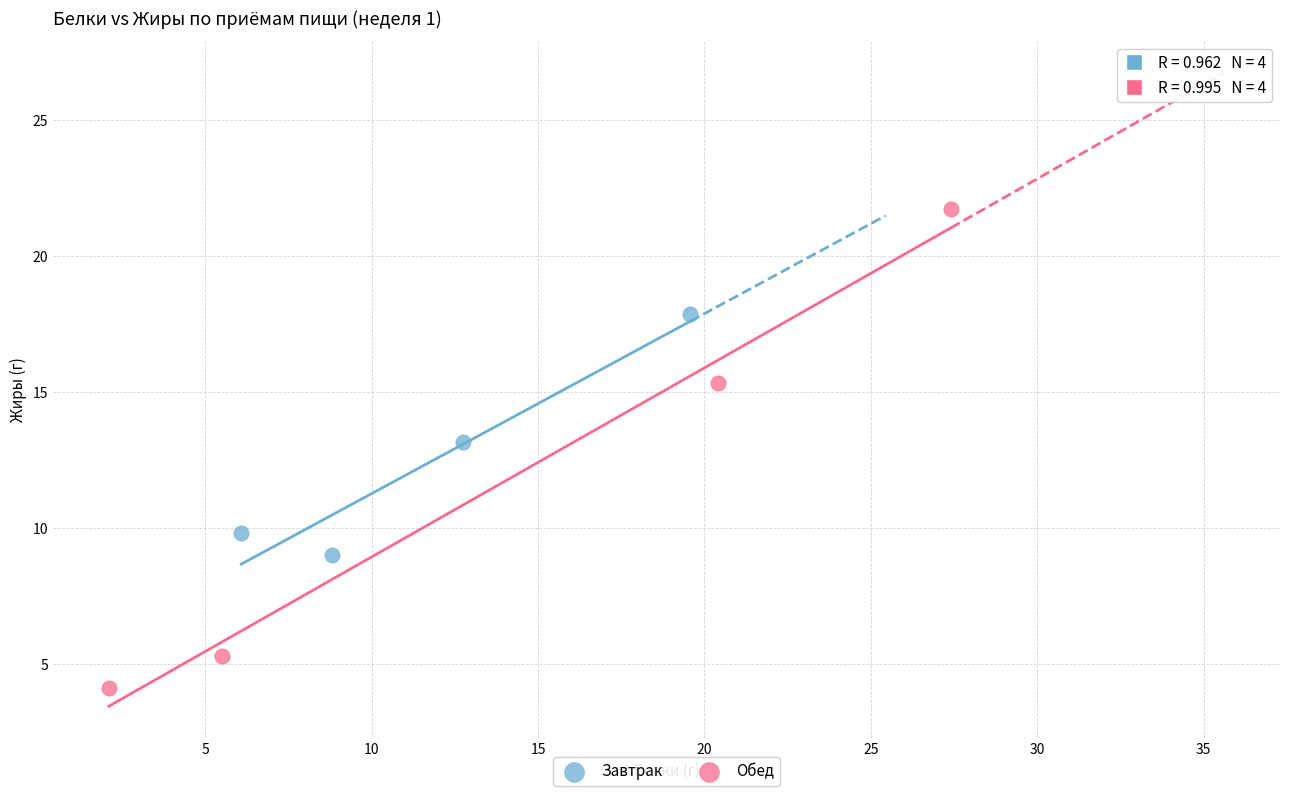

What are all the series names shown in the legend?

Завтрак, Обед